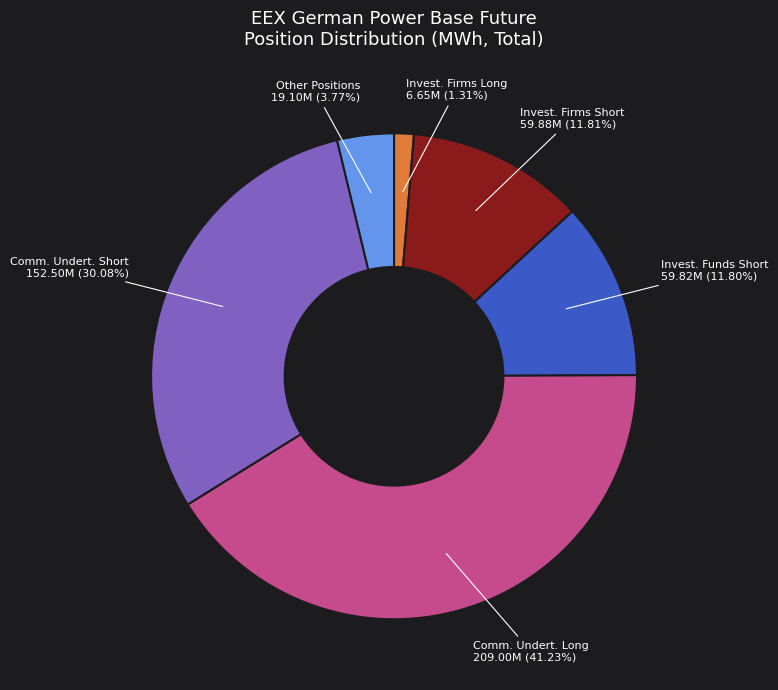

To the nearest percent, what is the average slice percentage?

17%